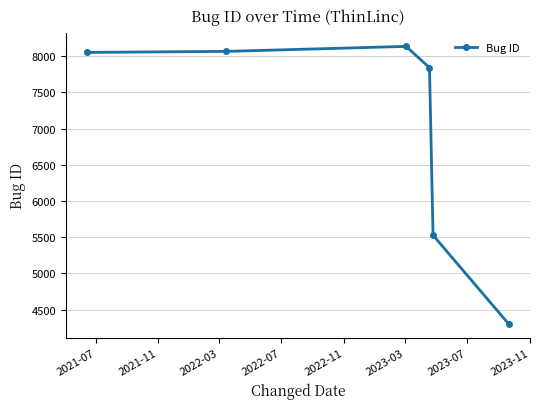

True or false: the data has more than 2 interior local peaks.

False